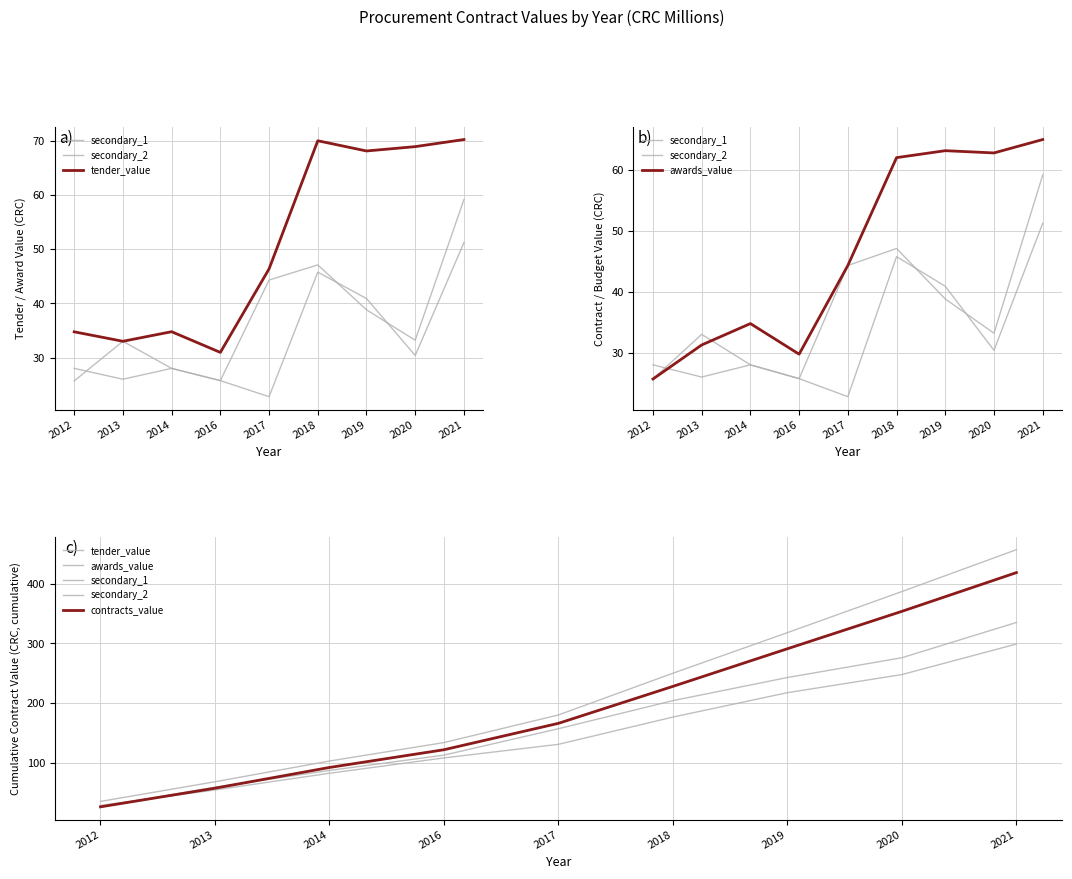

How many intersections are there between awards_value and secondary_1?

1